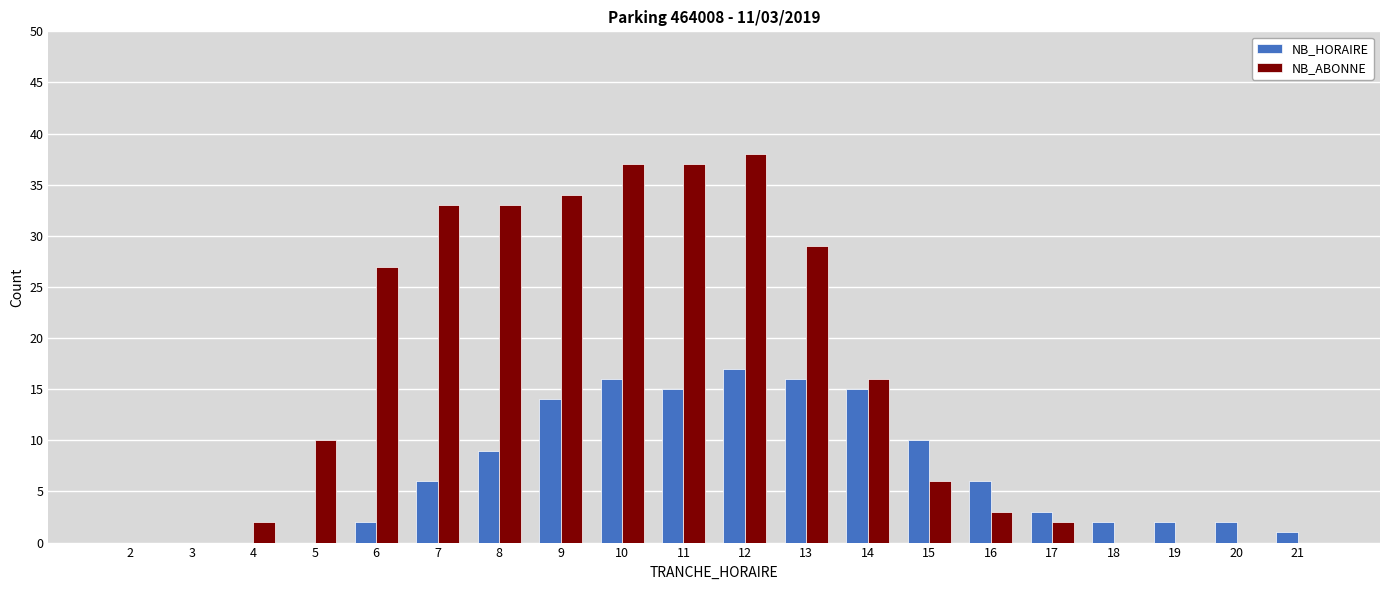

How many distinct data groups are displayed?

2